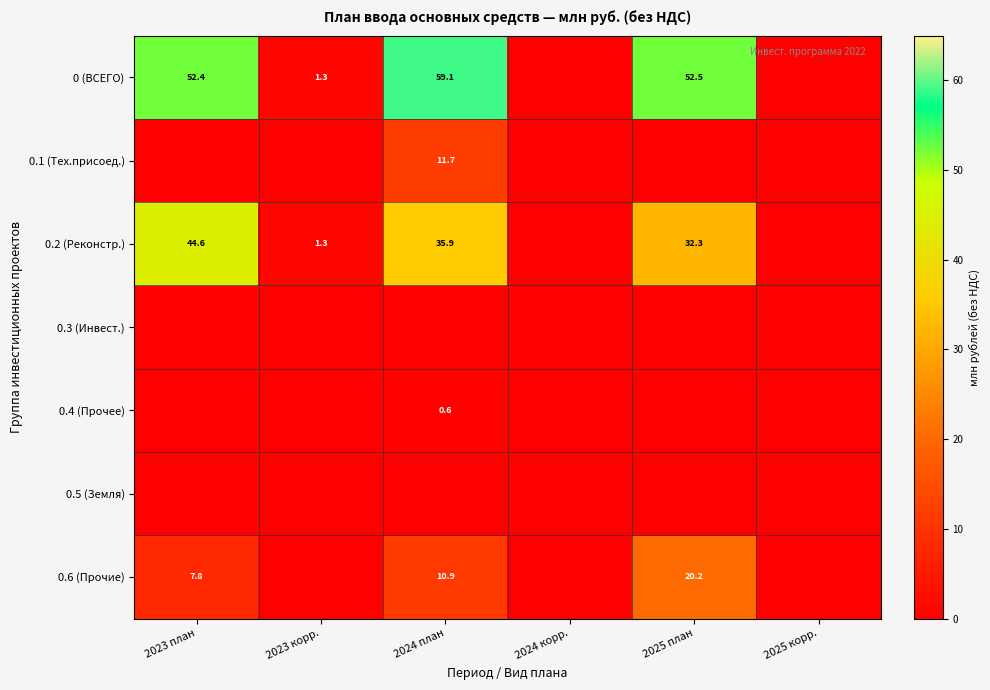

Is it true that 0.6 (Прочие) equals 16.6 at 2024 план?

False